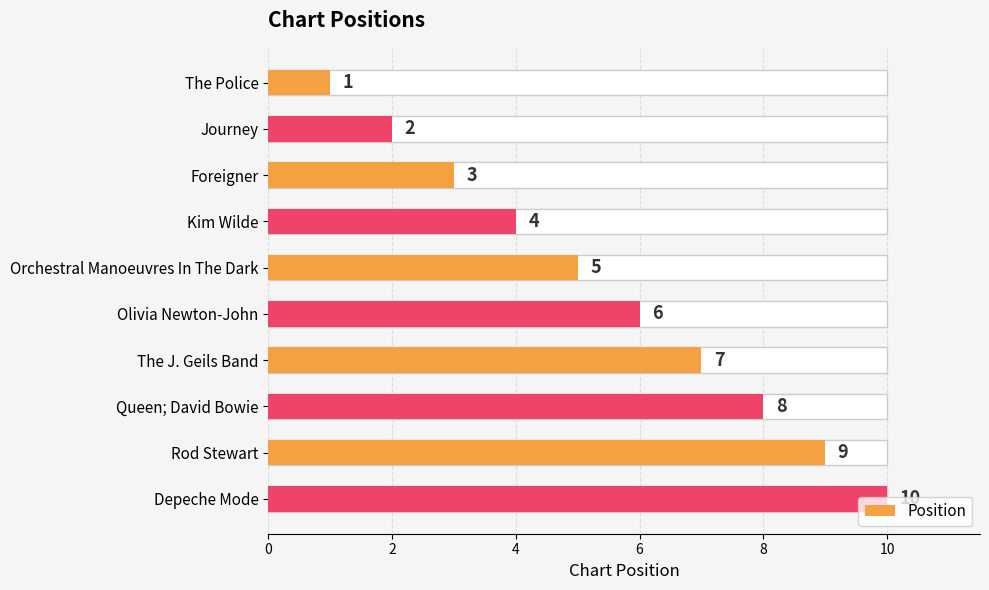

Count the number of data series in this chart.

1